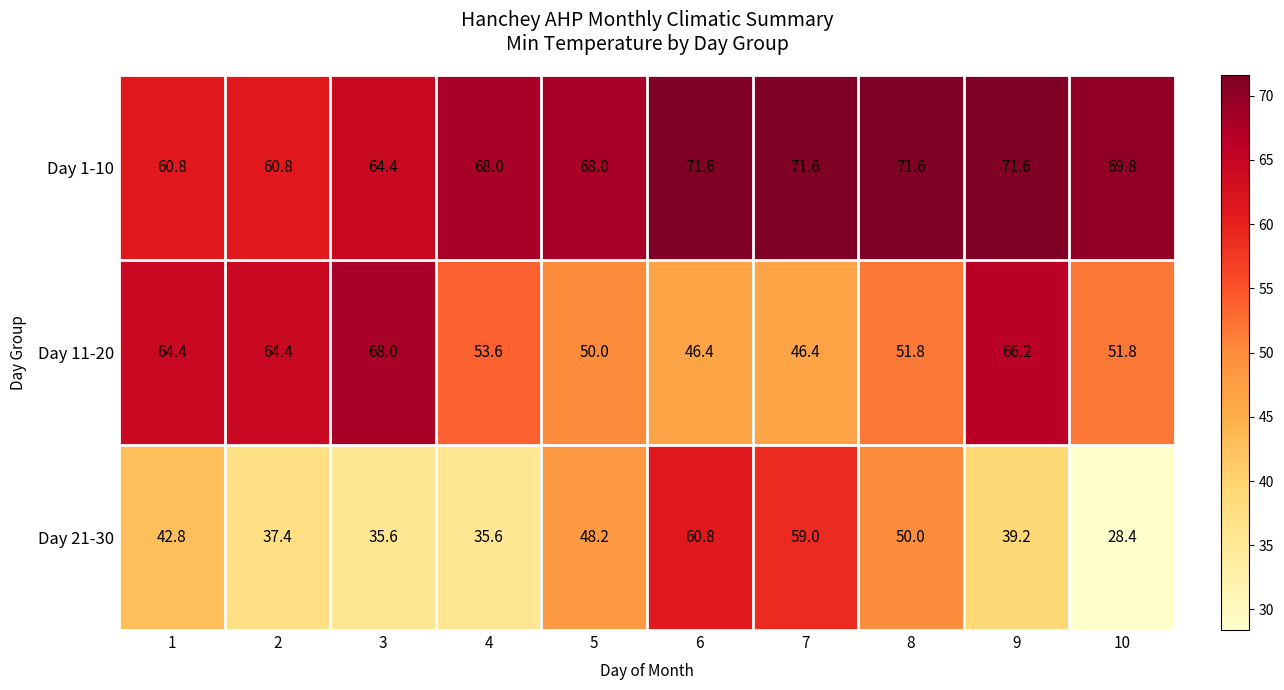

The value of Day 21-30 at 6 is 60.8. True or false?

True